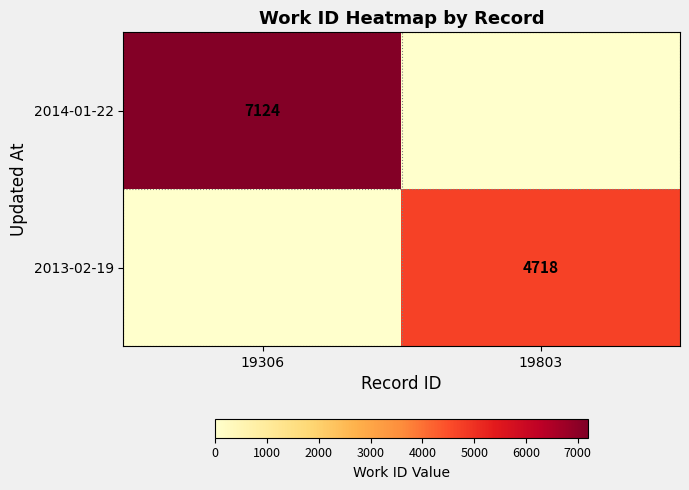

At how many categories does at least one series exceed 6317?

1